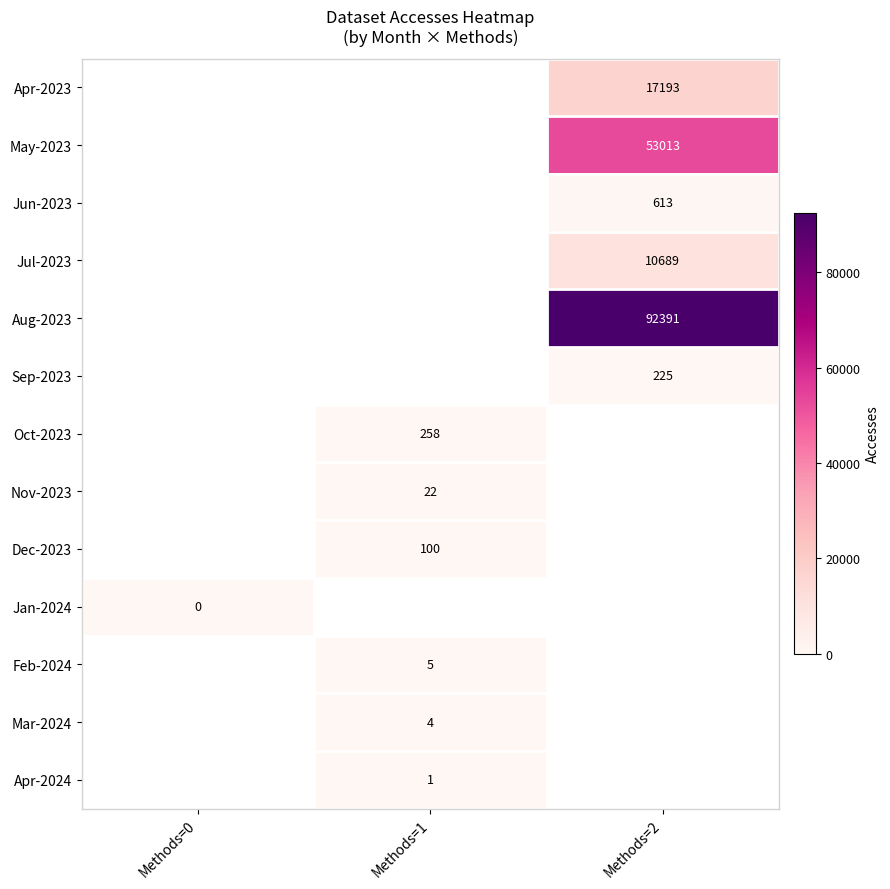

Which category has the highest value across all series?

Methods=2